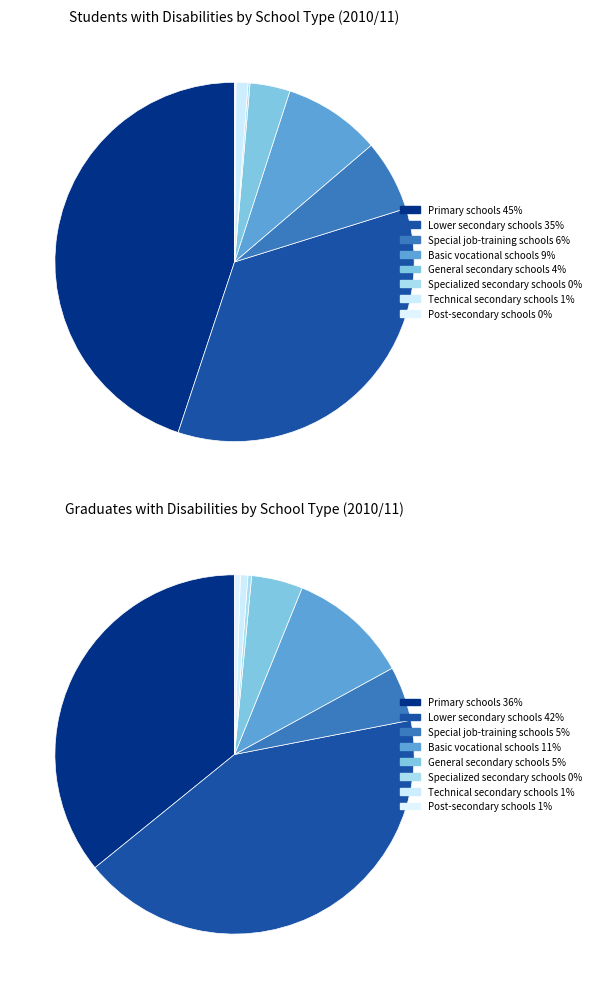

Does any single category account for the majority?

No